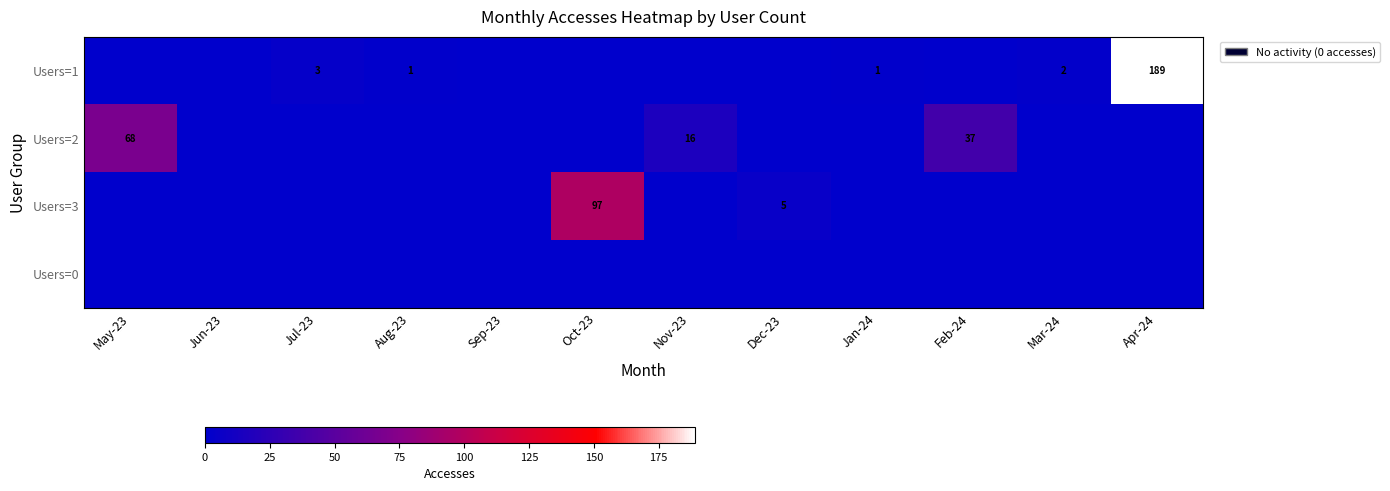

At how many categories does at least one series exceed 68?

2